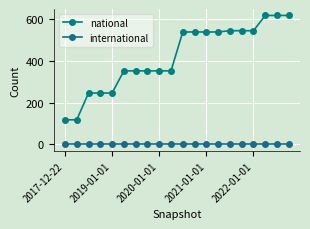

What is the sum of all national values?

8369